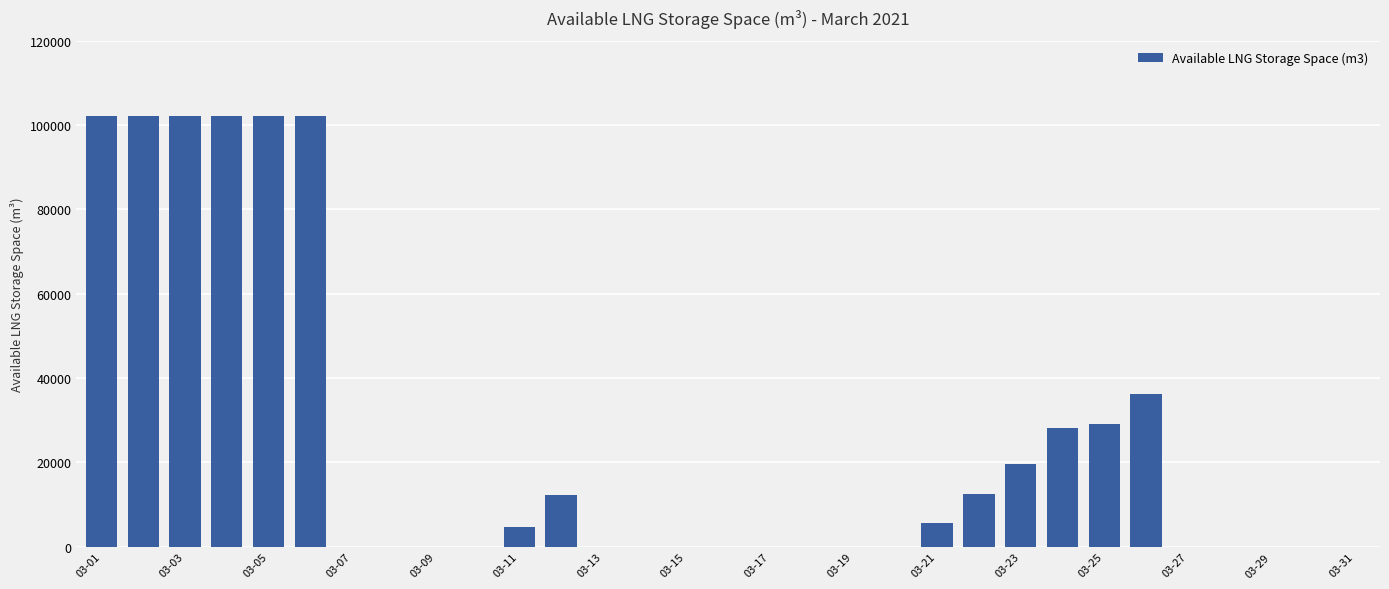

What is the sum of all values?

761495